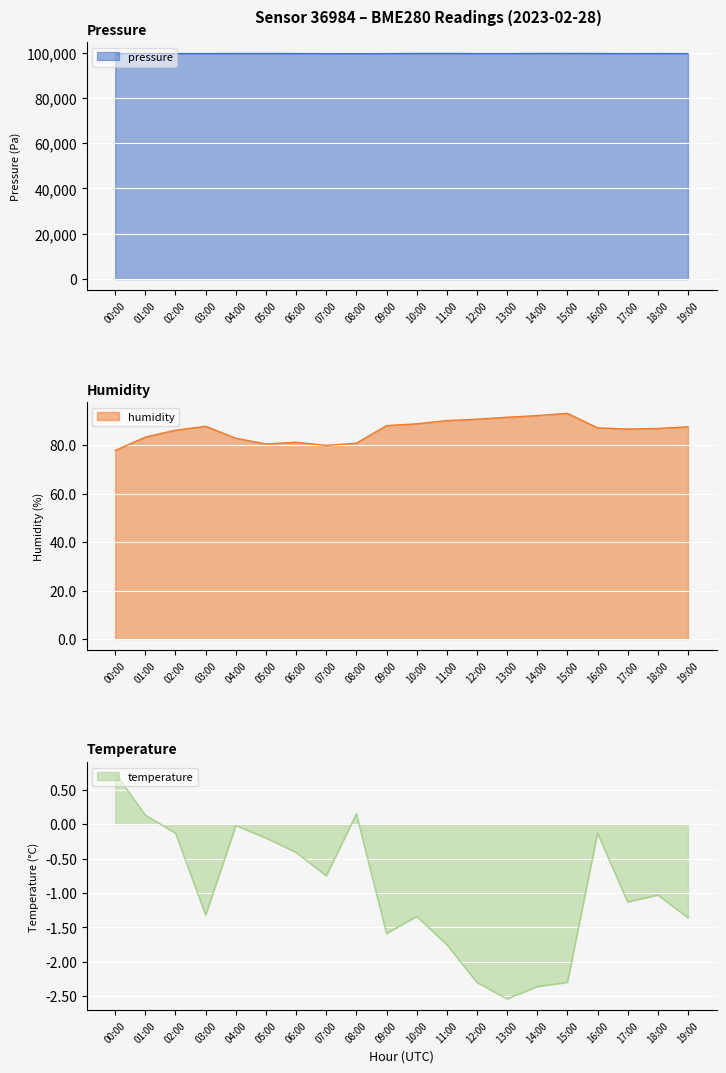

The pressure series shows 163920.4 at 02:00. True or false?

False